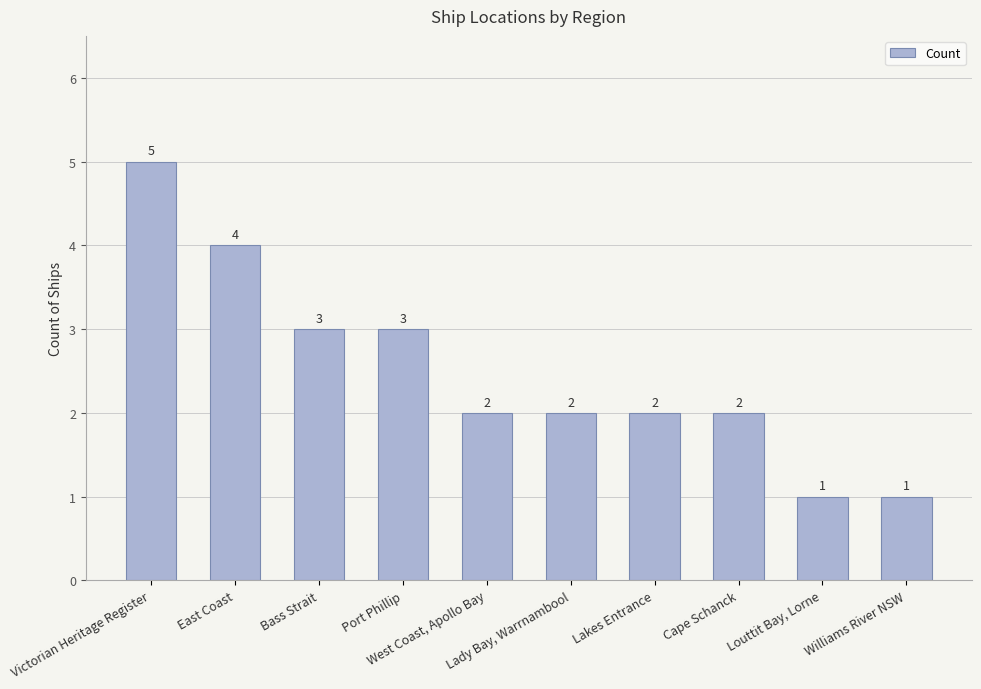

What is the value of the 8th bar from the left?

2